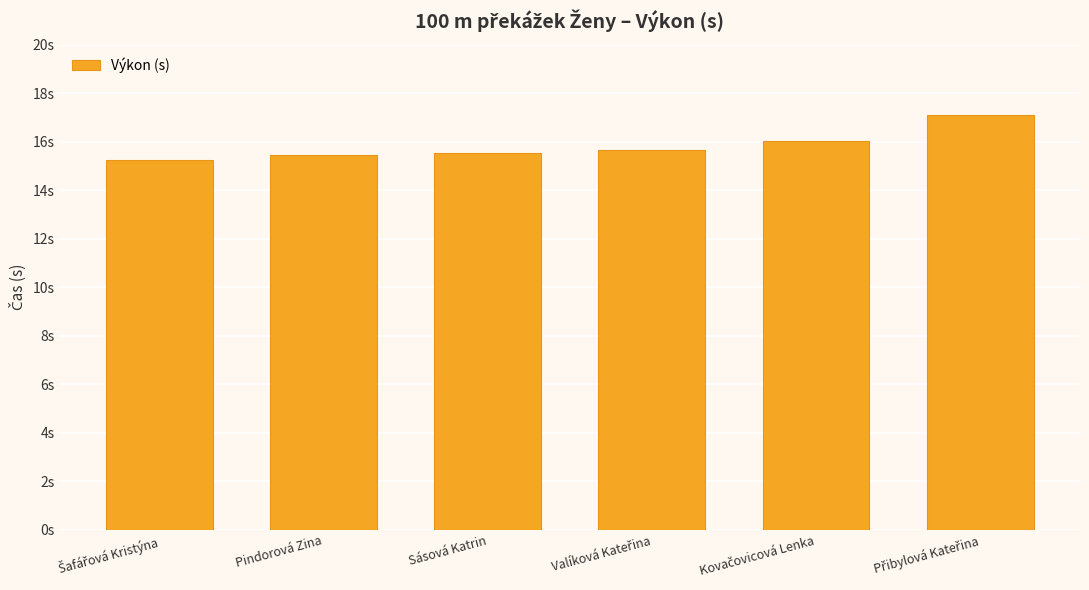

What is the approximate value at Šafářová Kristýna?

15.3